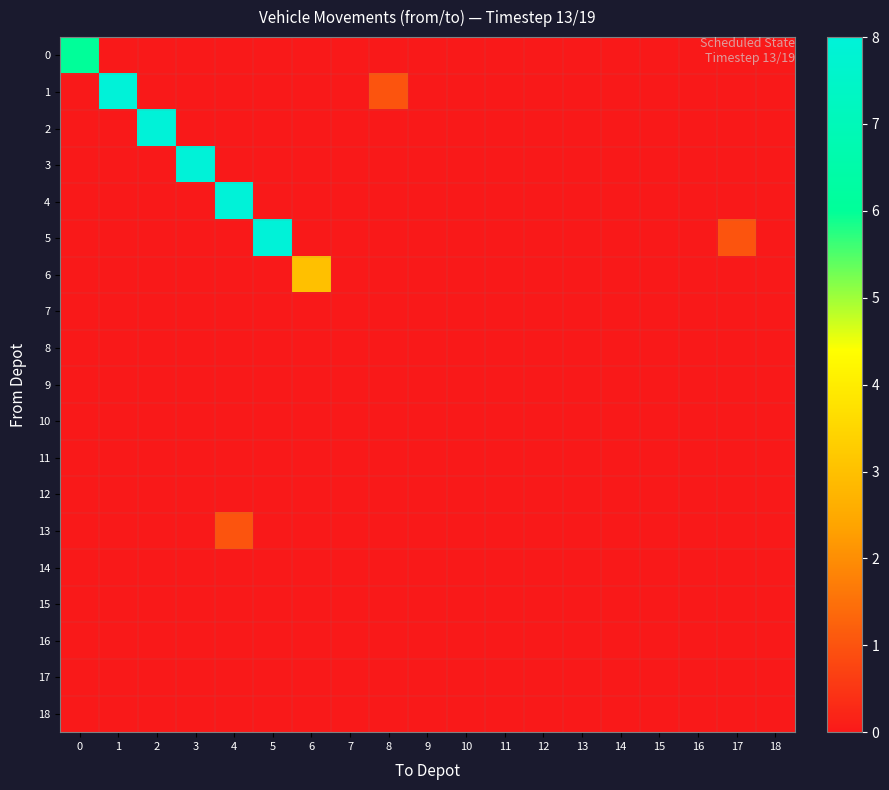

At which category is the sum across all series the highest?

4